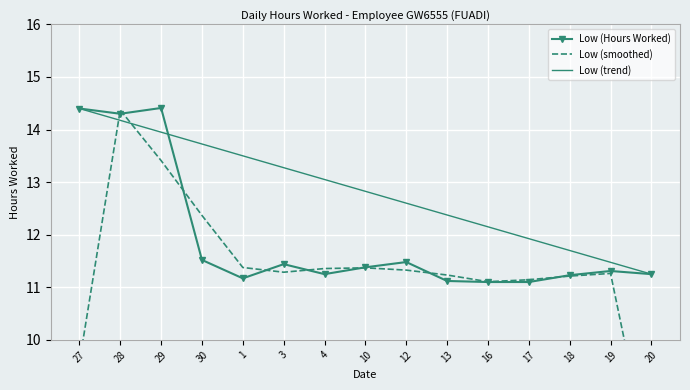

How many intersections are there between Low (trend) and Low (Hours Worked)?

1